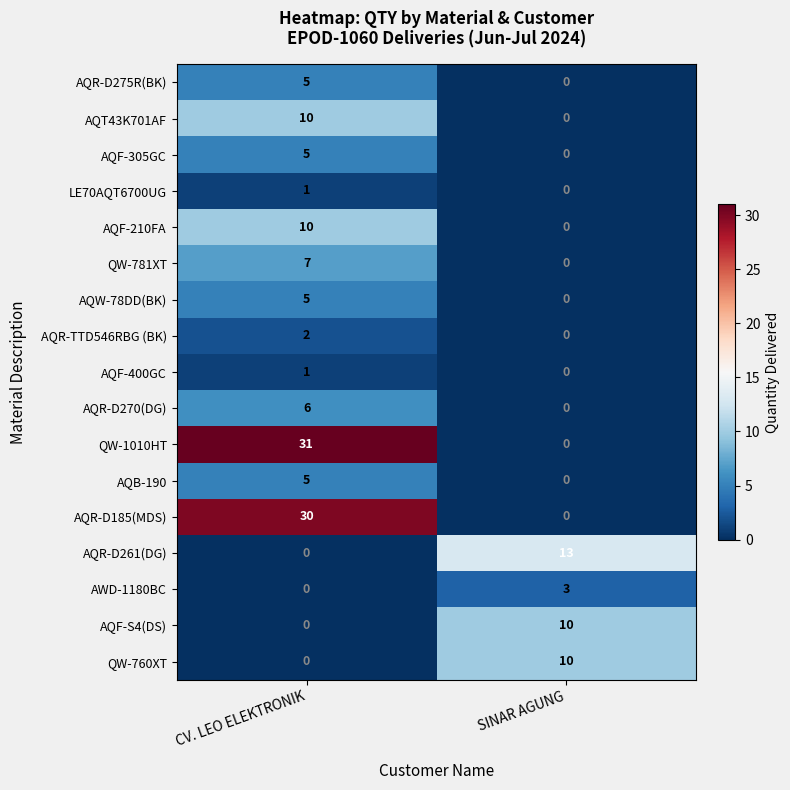

Rank the categories by AQF-S4(DS) value from highest to lowest.

SINAR AGUNG, CV. LEO ELEKTRONIK